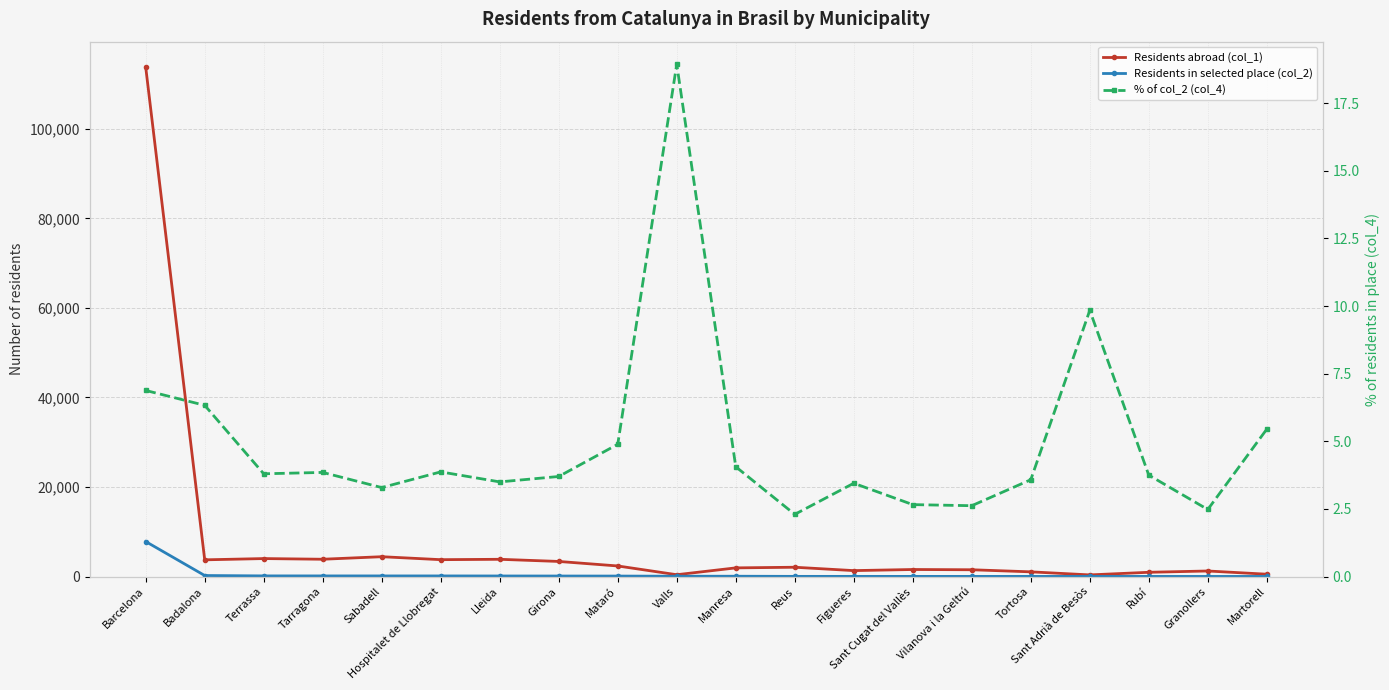

Reading left to right, extract all data points from this chart.

Residents abroad (col_1): 113763.0	3742.0	4023.0	3872.0	4439.0	3777.0	3861.0	3380.0	2372.0	417.0	1944.0	2087.0	1335.0	1581.0	1525.0	1060.0	376.0	960.0	1249.0	532.0
Residents in selected place (col_2): 7826.0	237.0	153.0	149.0	146.0	146.0	135.0	125.0	116.0	79.0	79.0	48.0	46.0	42.0	40.0	38.0	37.0	36.0	31.0	29.0
% of col_2 (col_4): 6.9	6.3	3.8	3.9	3.3	3.9	3.5	3.7	4.9	18.9	4.1	2.3	3.5	2.7	2.6	3.6	9.8	3.8	2.5	5.5